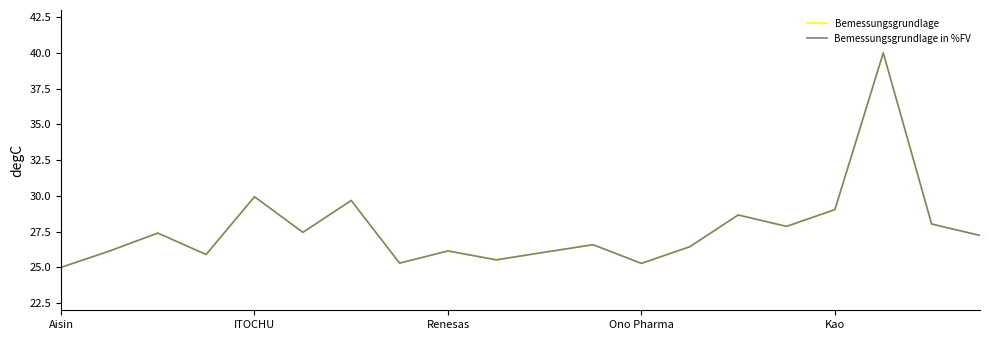

In Bemessungsgrundlage in %FV, how many points are lower than both neighbors (excluding endpoints)?

6